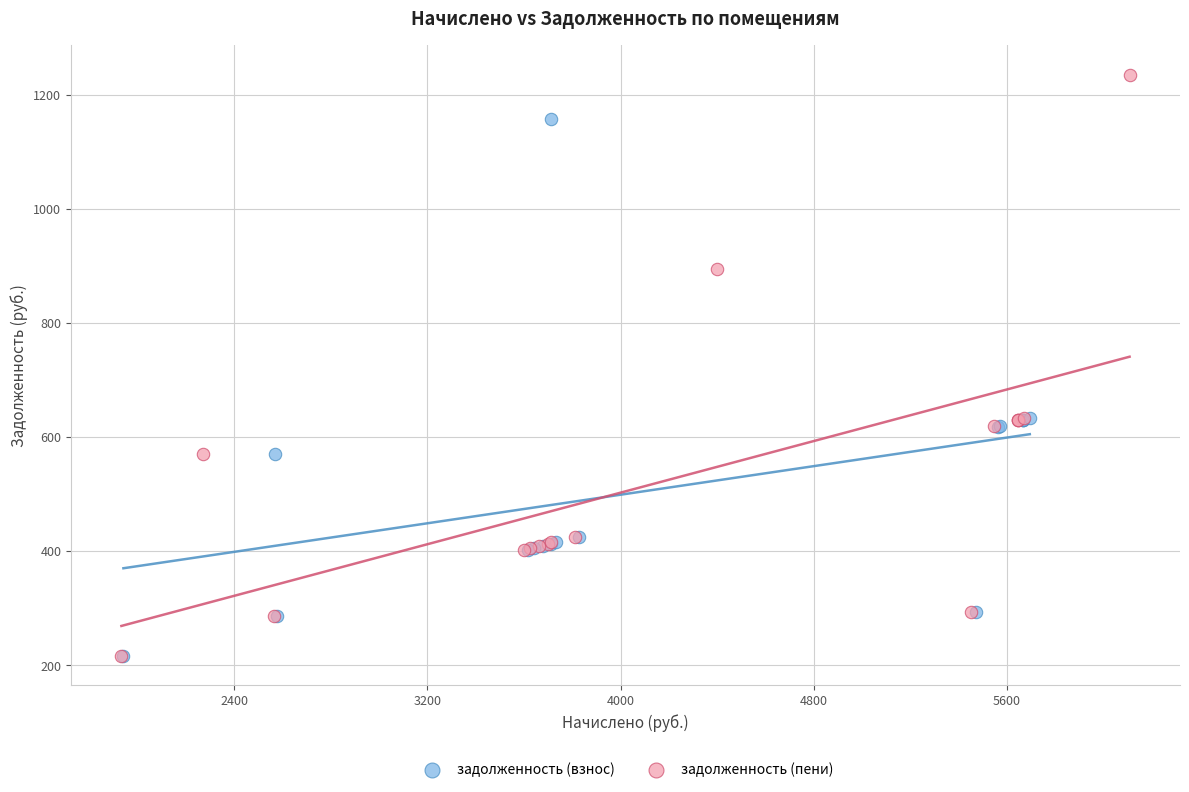

Which series contains the highest Y value?

задолженность (пени)